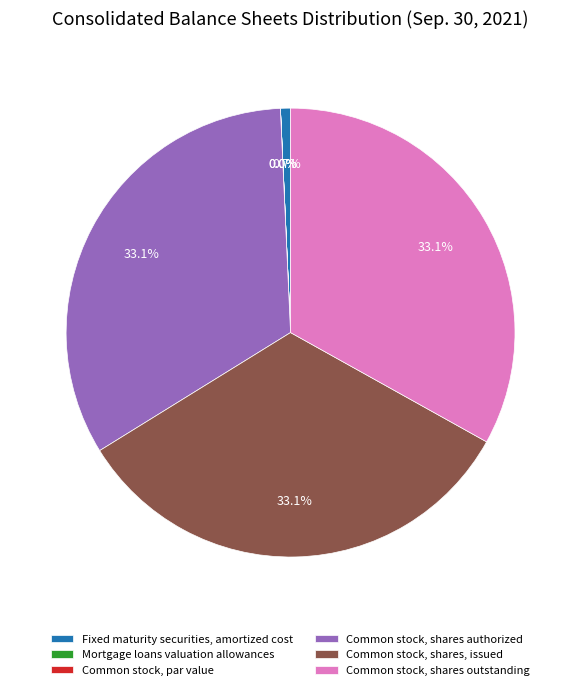

Do Common stock, shares authorized and Common stock, shares outstanding together represent more than half of the pie?

Yes